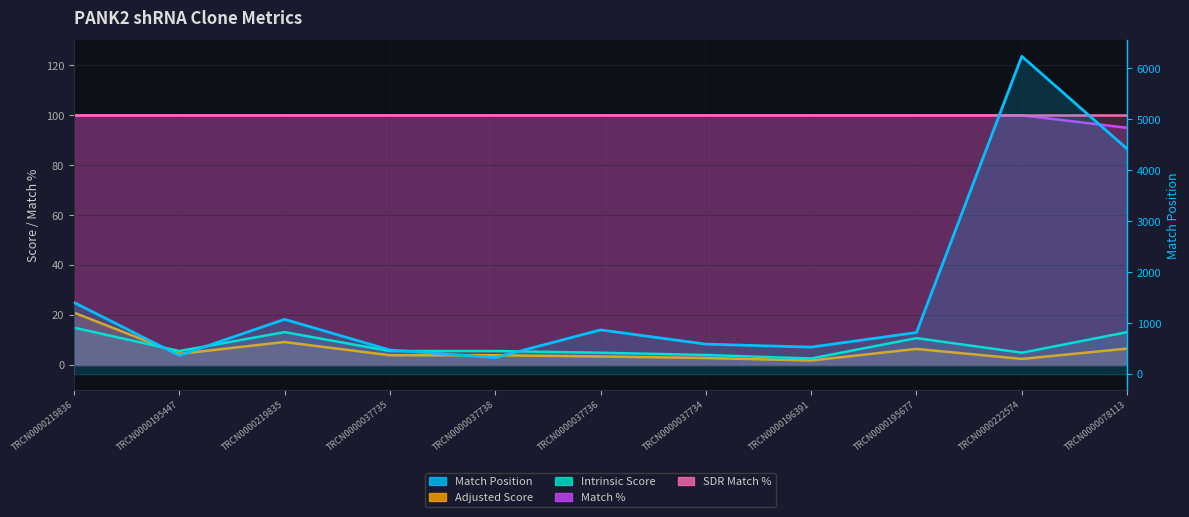

True or false: Adjusted Score and SDR Match % cross at least once.

False